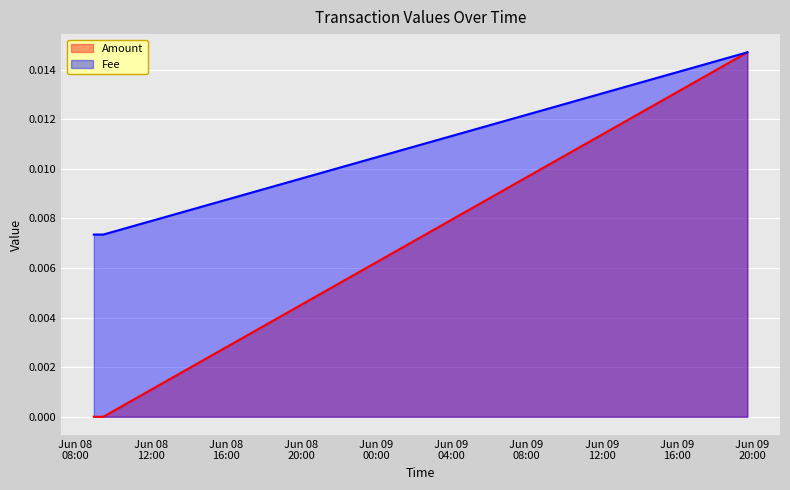

Which series has the widest spread of values?

Amount